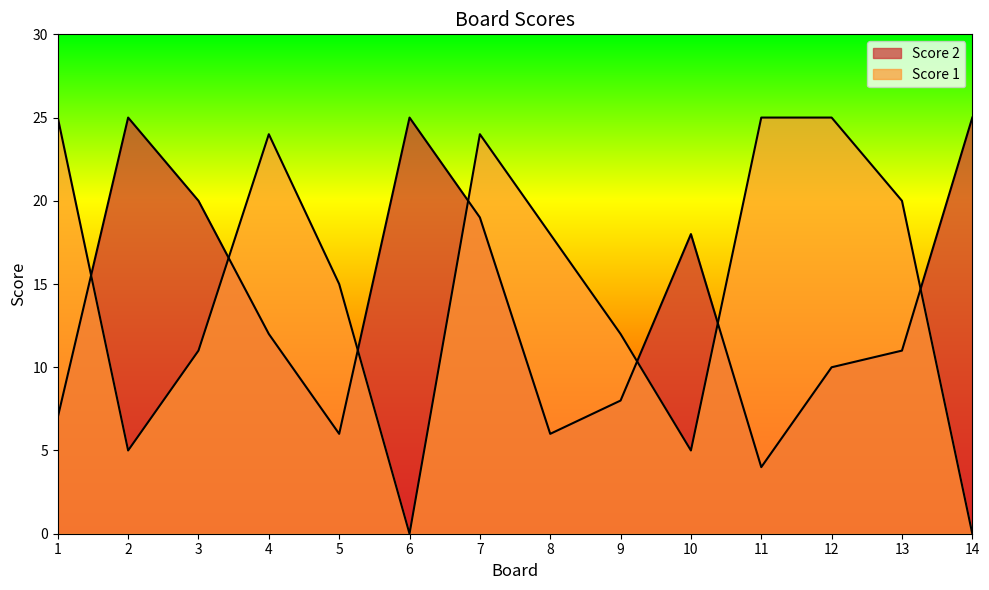

The value of Score 2 at 7 is 6. True or false?

False